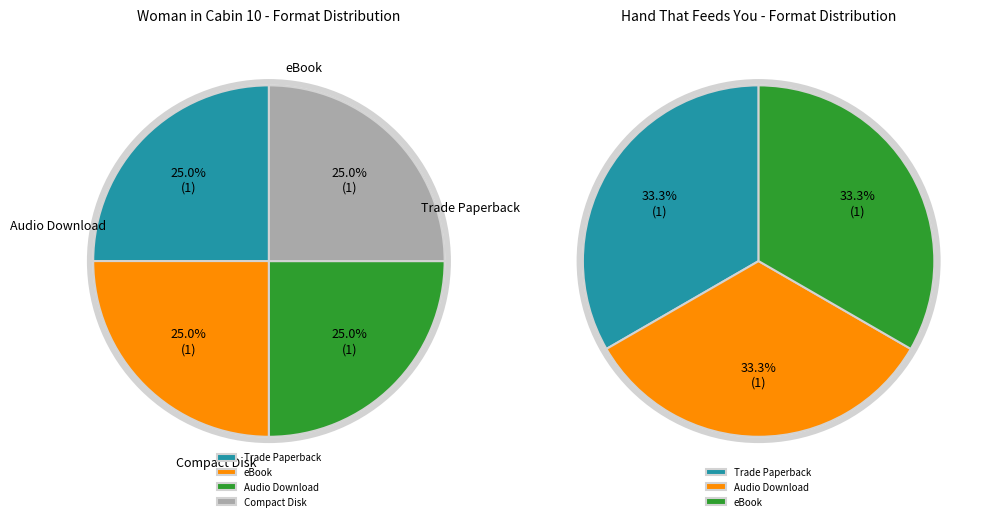

What portion of the pie excludes Trade Paperback?

71.4%